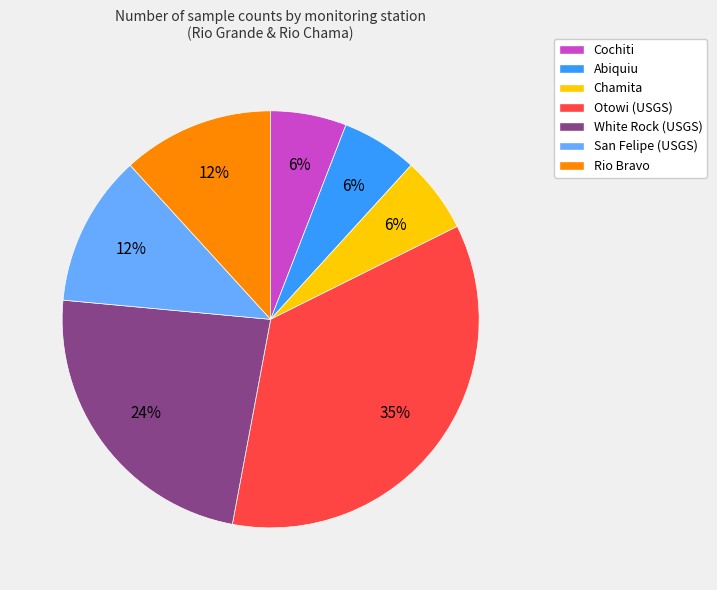

What is the largest slice in the pie chart?

Otowi (USGS)